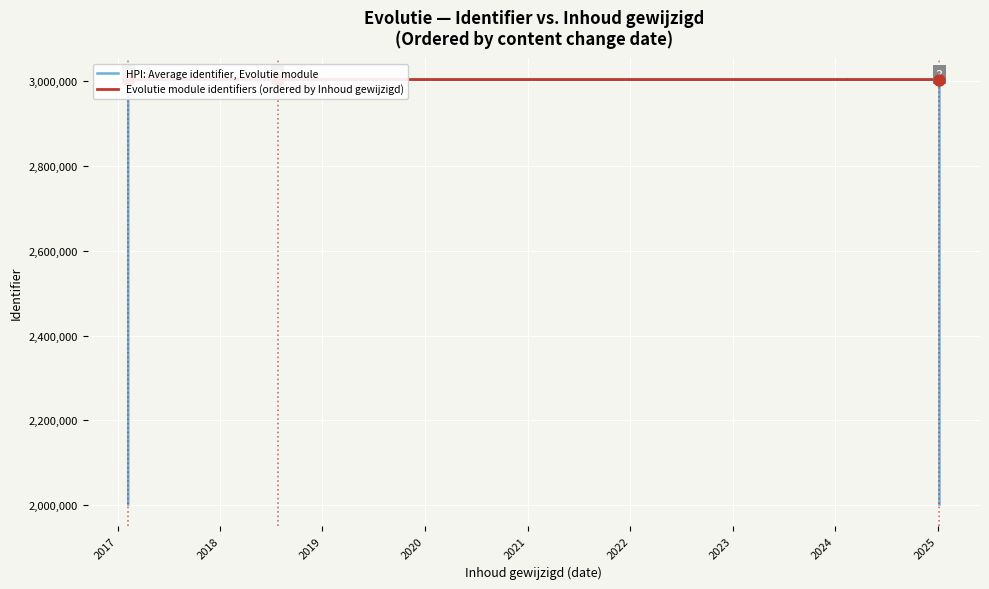

Reading left to right, list all the values displayed in this chart.

HPI: Average identifier, Evolutie module: 2001891.7	3002841.0	3002842.3	3002848.7	3002849.3	3002853.0	3002852.0	3002856.7	3002861.0	3002858.0	3002857.3	3002851.3	3002854.7	3002853.3	3002857.7	3002852.7	3002847.7	2001894.3
Evolutie module identifiers (ordered by Inhoud gewijzigd): 3002837.0	3002838.0	3002848.0	3002841.0	3002857.0	3002850.0	3002852.0	3002854.0	3002864.0	3002865.0	3002845.0	3002862.0	3002847.0	3002855.0	3002858.0	3002860.0	3002840.0	3002843.0